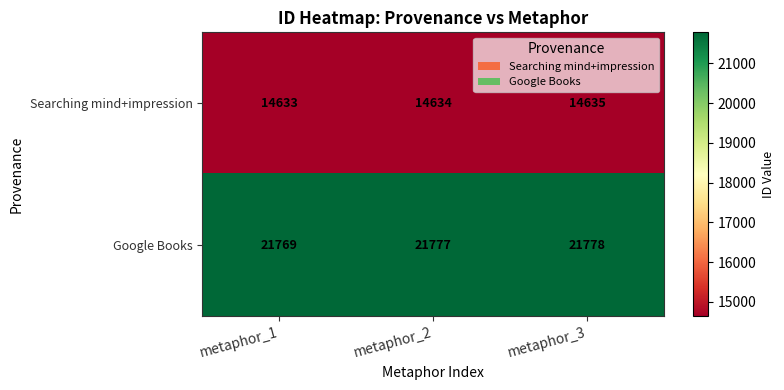

What is the approximate value of Searching mind+impression at metaphor_2?

14634